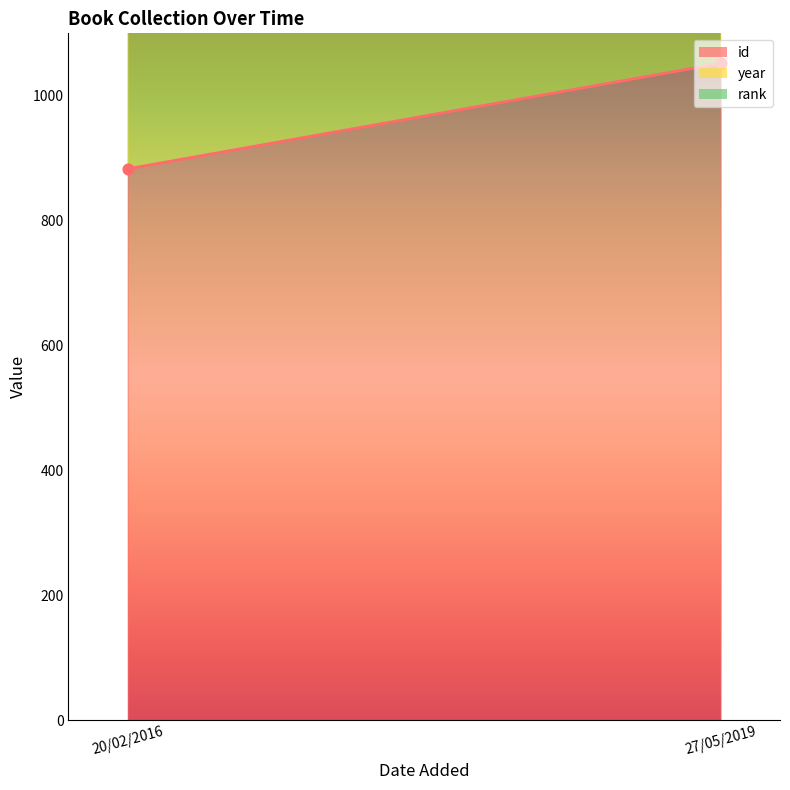

What is the total value across all series at 20/02/2016?

2899